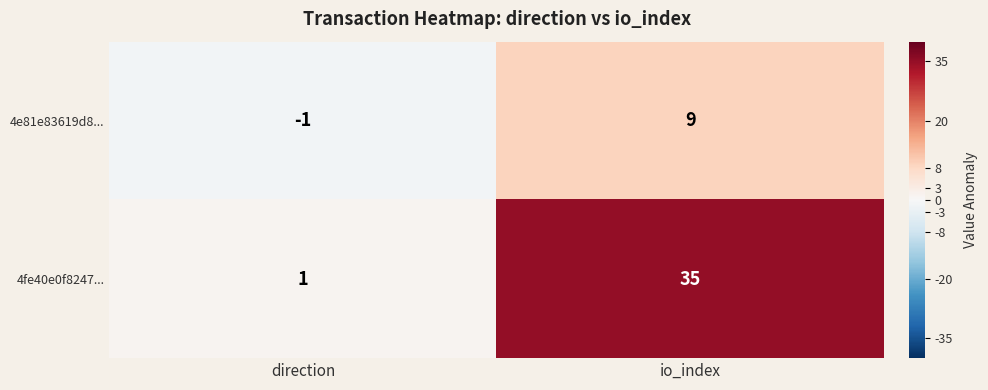

Rank the series by their maximum value, from highest to lowest.

4fe40e0f8247..., 4e81e83619d8...